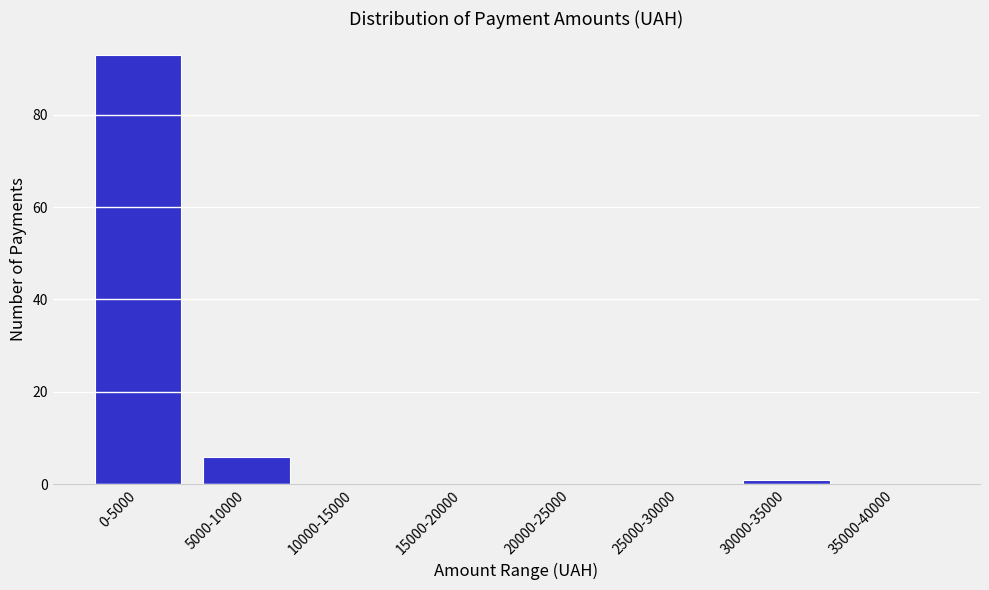

Reading left to right, transcribe all the data shown in this chart.

0-5000=93	5000-10000=6	10000-15000=0	15000-20000=0	20000-25000=0	25000-30000=0	30000-35000=1	35000-40000=0